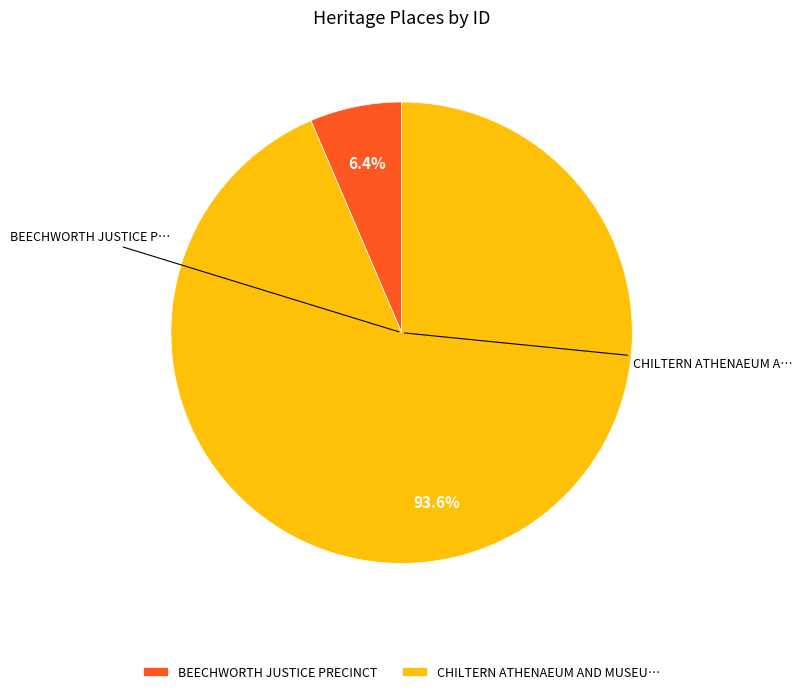

Which category has the biggest portion of the pie?

CHILTERN ATHENAEUM AND MUSEU…